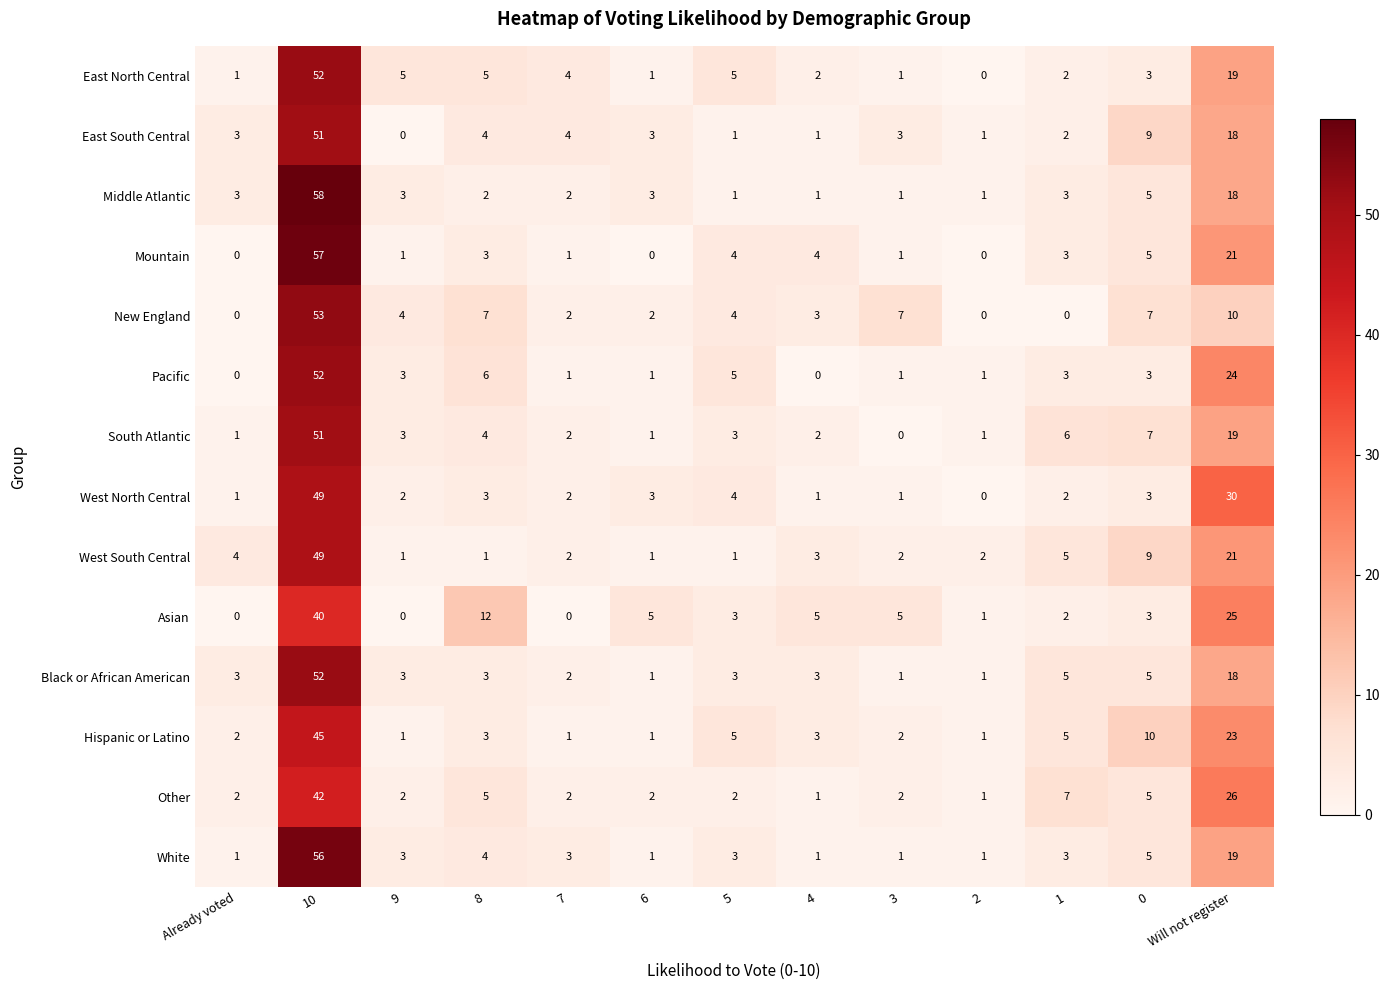

Read the Asian value at 10, to the nearest 5.

40